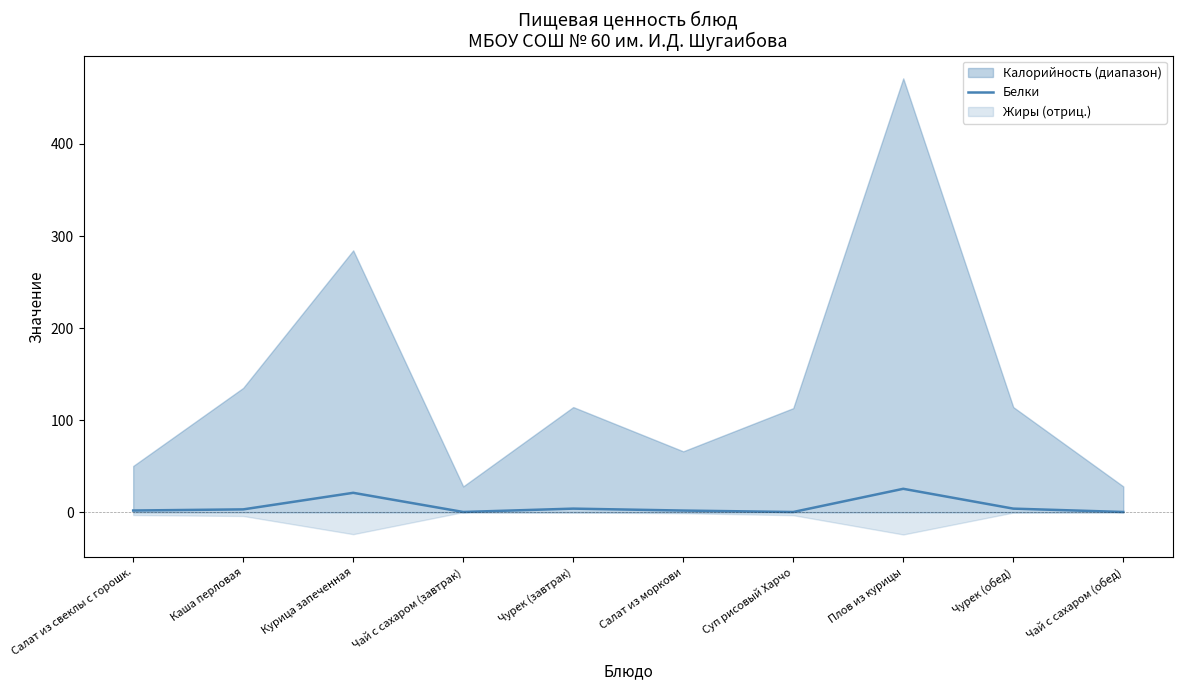

The chart shows a value of 1.8 at Салат из свеклы с горошк.. True or false?

True